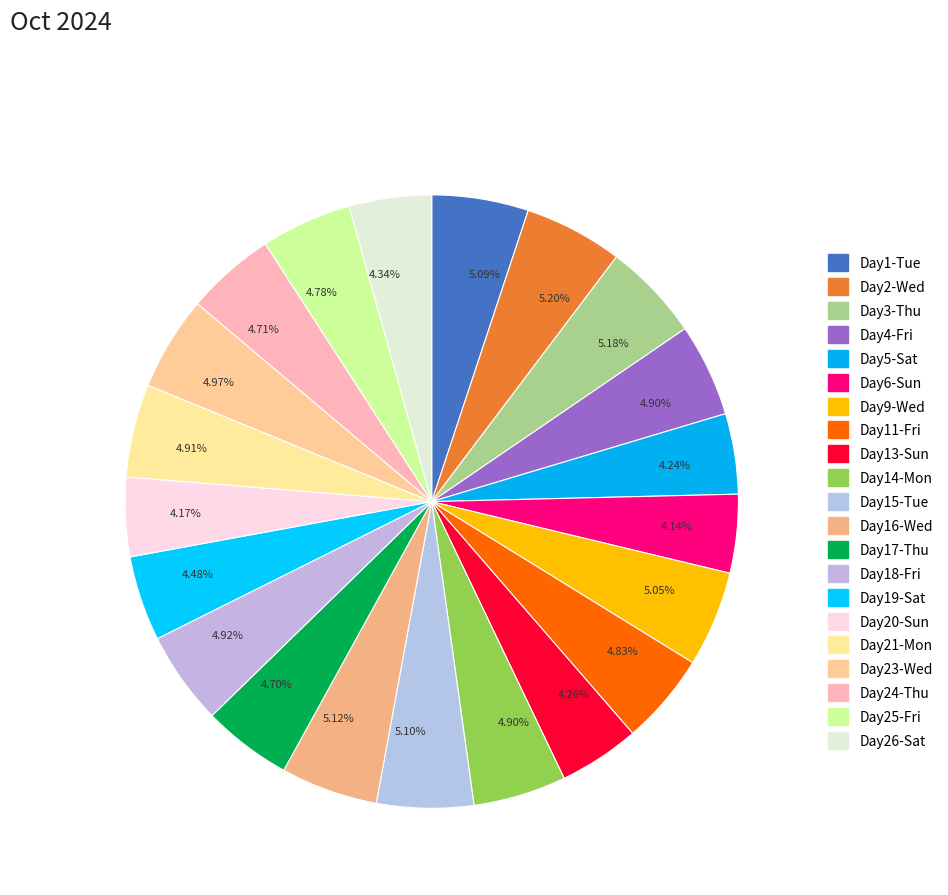

How many segments does this pie chart have?

21